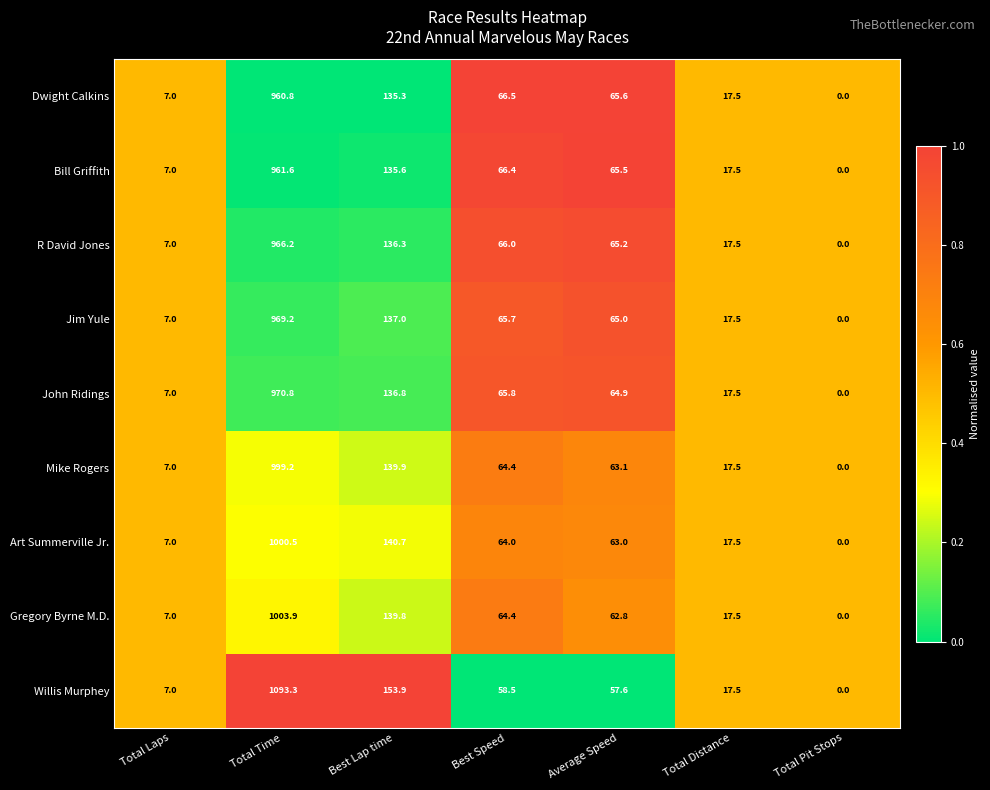

What is the total value across all series at Total Pit Stops?

0.0